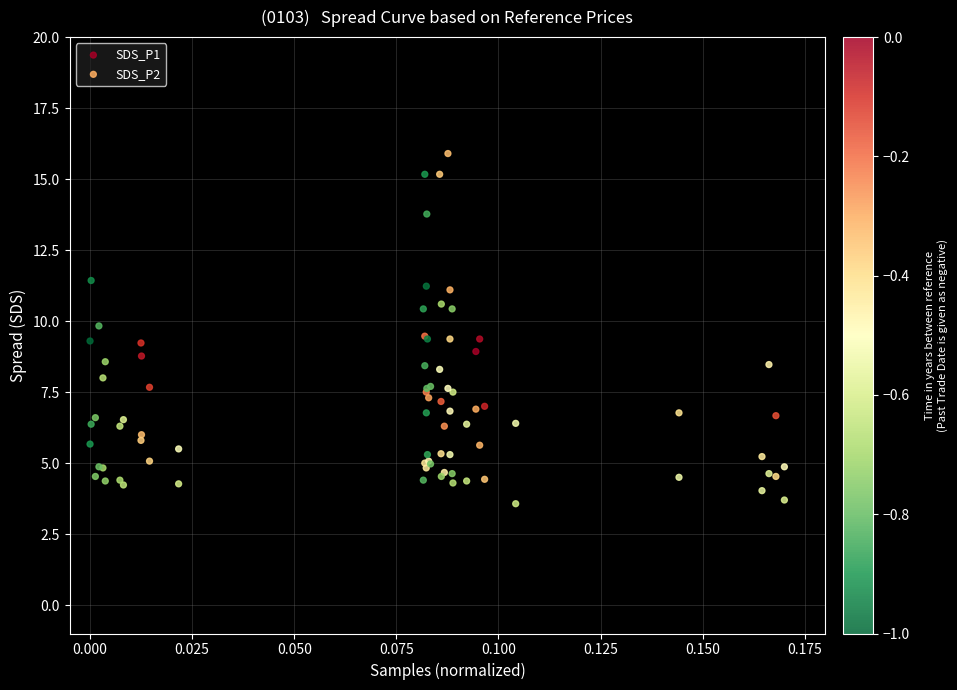

Which series reaches the minimum Y coordinate?

SDS_P2